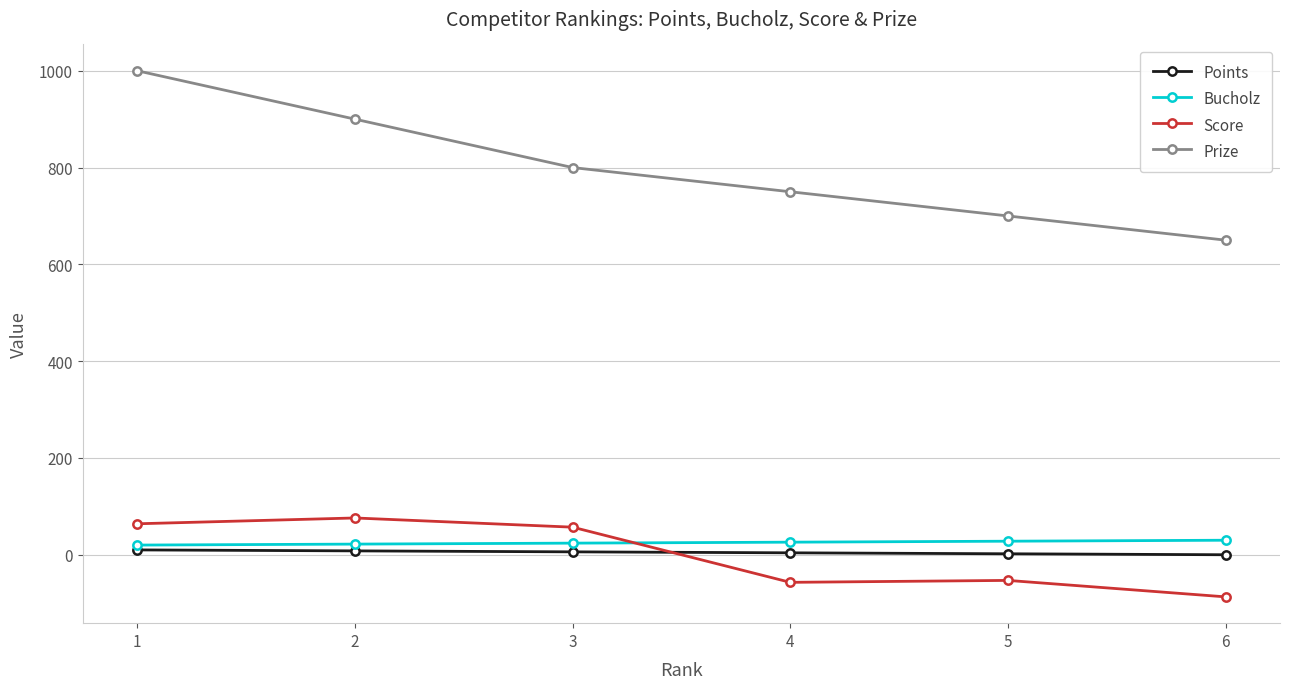

Which series ends up on top after the final intersection of Bucholz and Score?

Bucholz